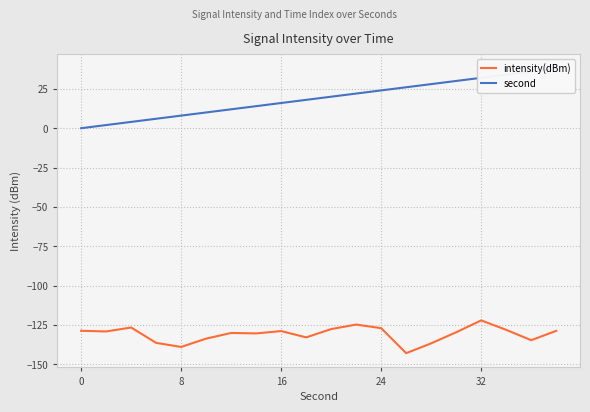

Is it true that intensity(dBm) equals -182.3 at 32?

False